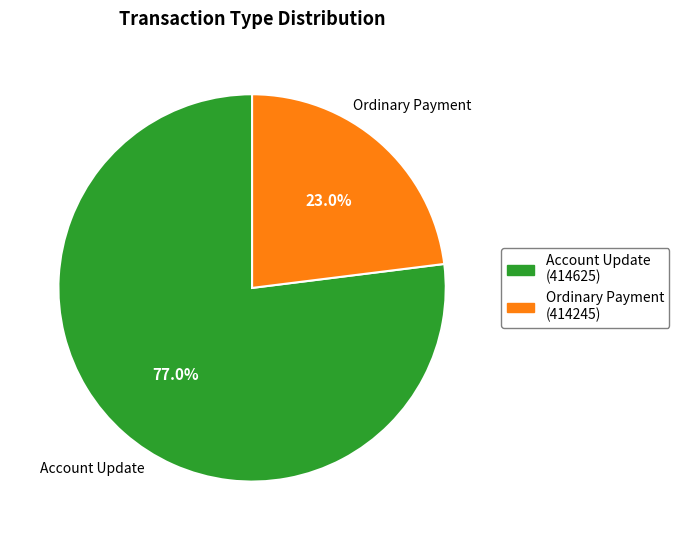

What percentage do Ordinary Payment (414245) and Account Update (414625) together represent?

100.0%